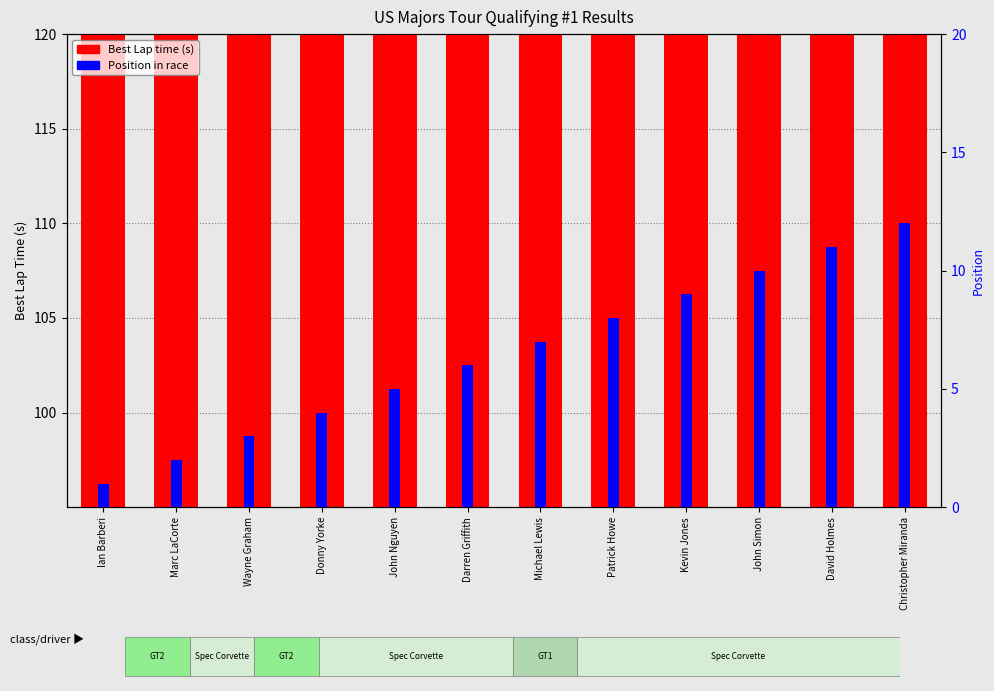

Reading right to left, list all the values displayed in this chart.

Best Lap time: 115.8	115.0	114.8	114.6	114.3	113.7	113.1	112.6	112.1	111.9	110.3	103.2
Position in race: 12.0	11.0	10.0	9.0	8.0	7.0	6.0	5.0	4.0	3.0	2.0	1.0